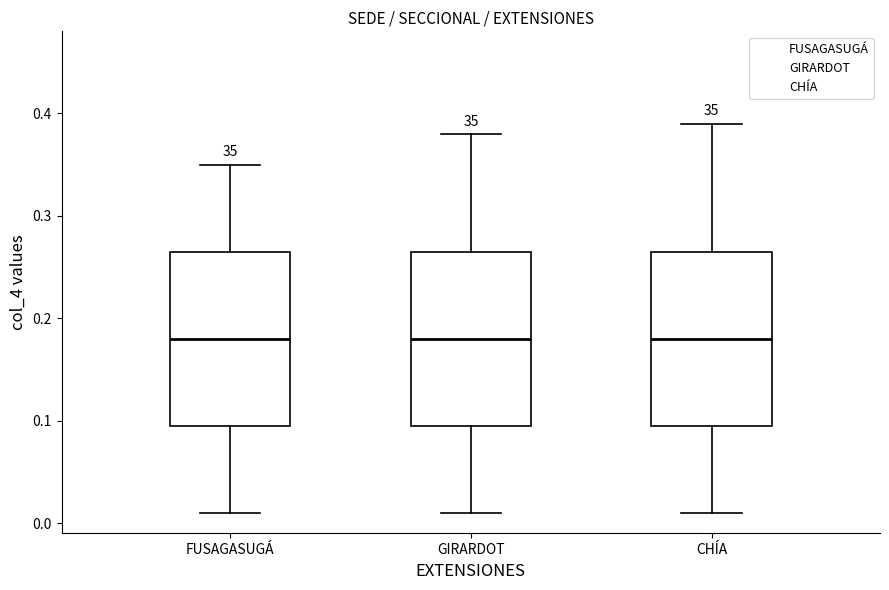

Where does the upper whisker of the box for CHÍA end on the y-axis? The values are not printed on the chart, so give them approximately, as read against the axis.

0.39